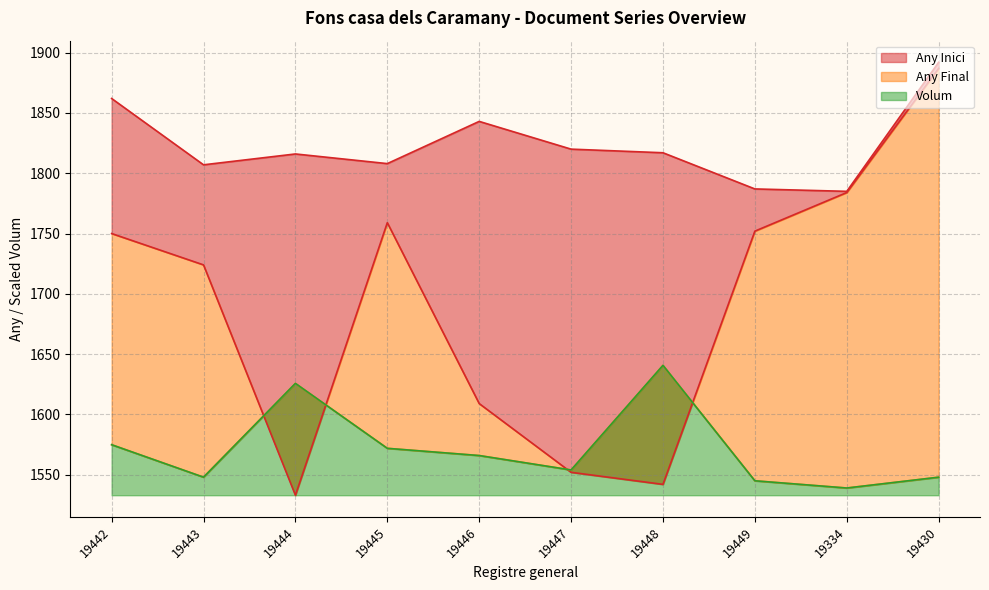

Where does the Any Final series first go above 1817?

19442